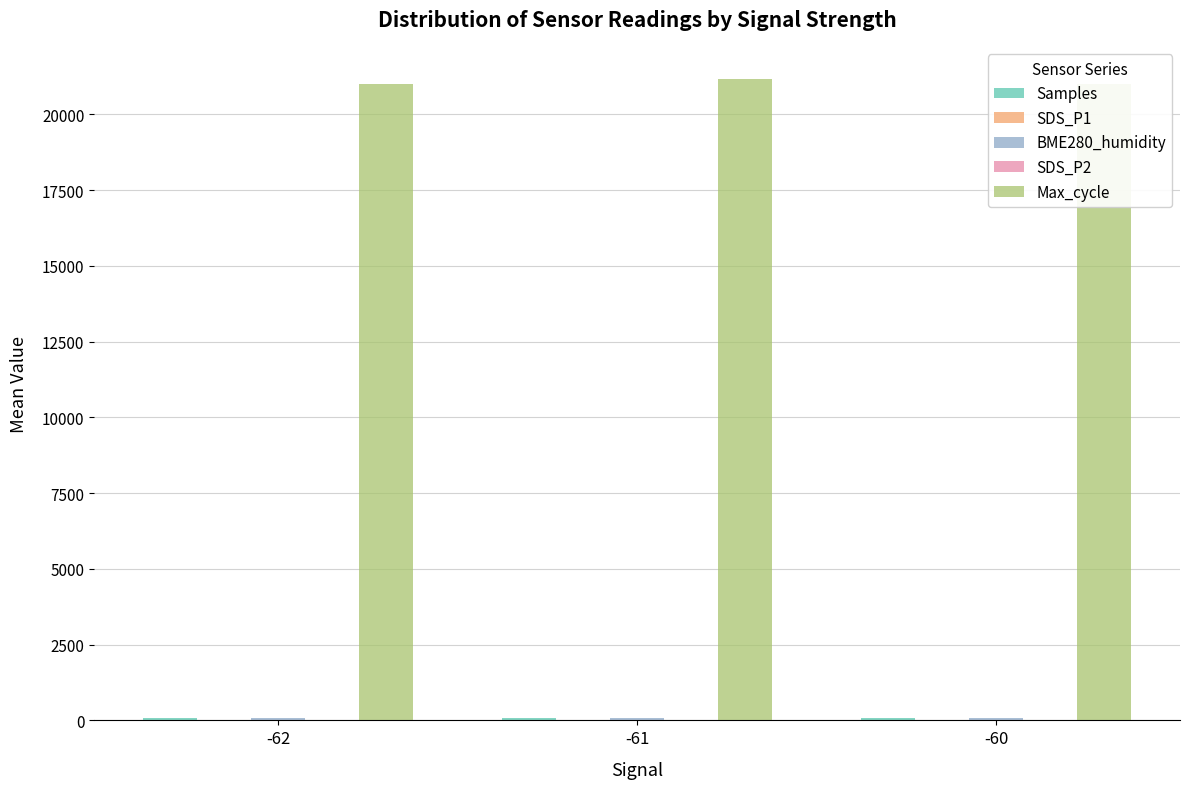

Which series has the largest total across all categories?

Max_cycle